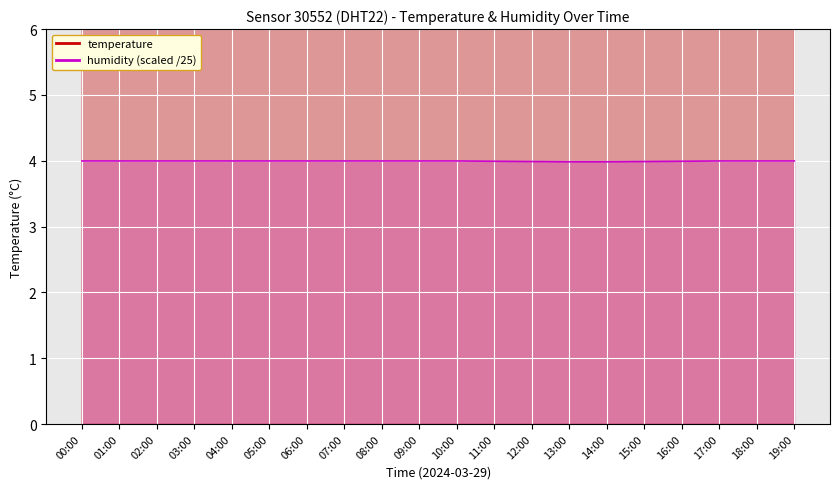

What is the average value of the temperature series?

7.5